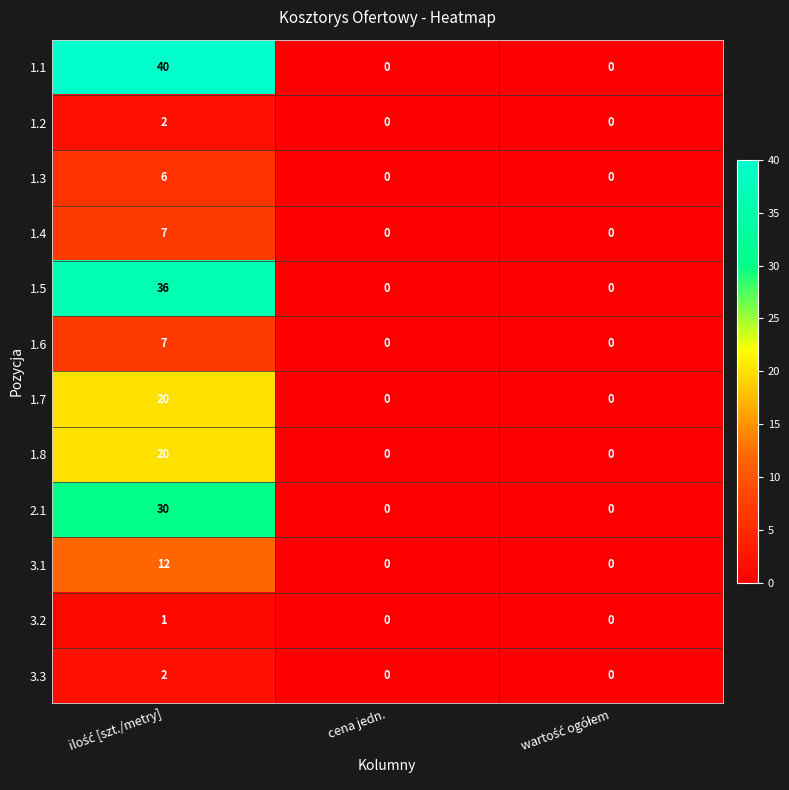

Which series has the largest total across all categories?

1.1